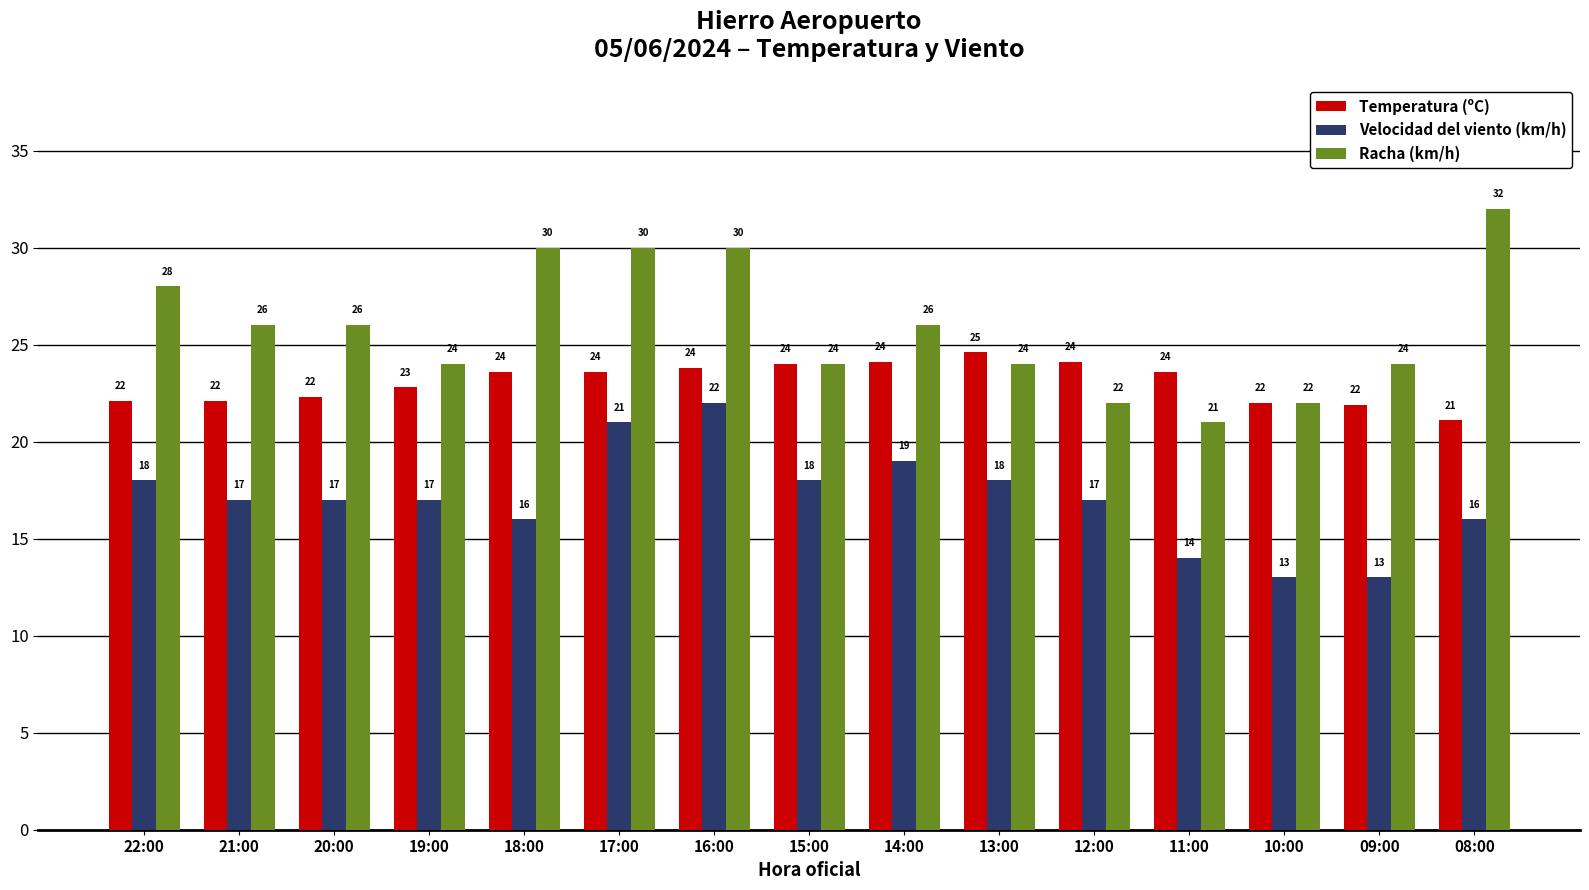

What is the smallest value displayed?

13.0